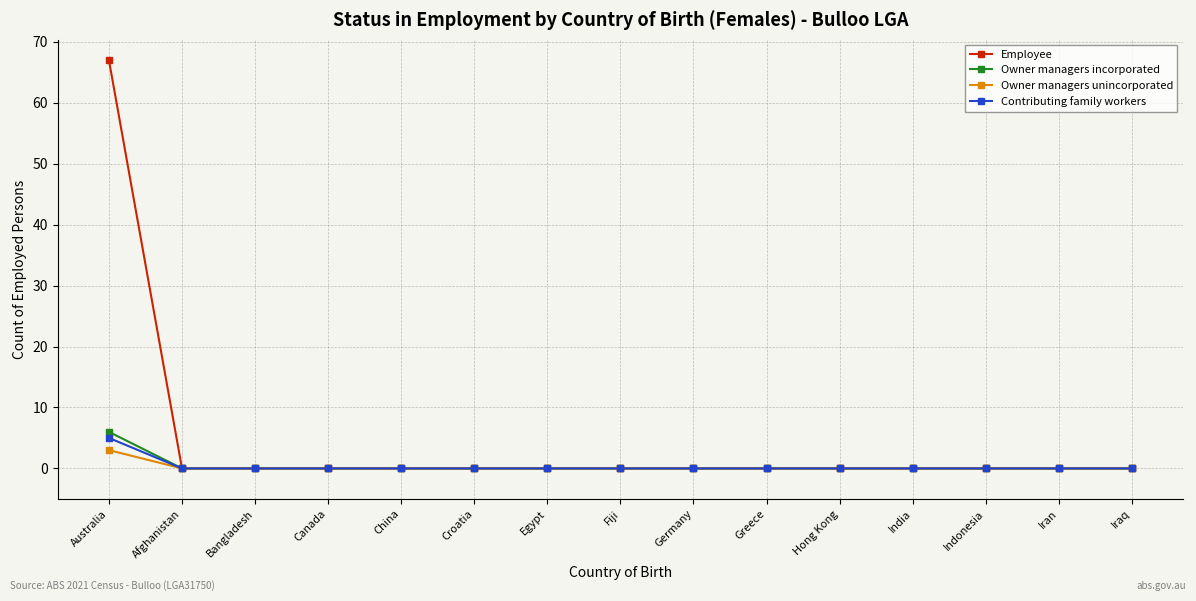

Count the number of categories in the chart.

15